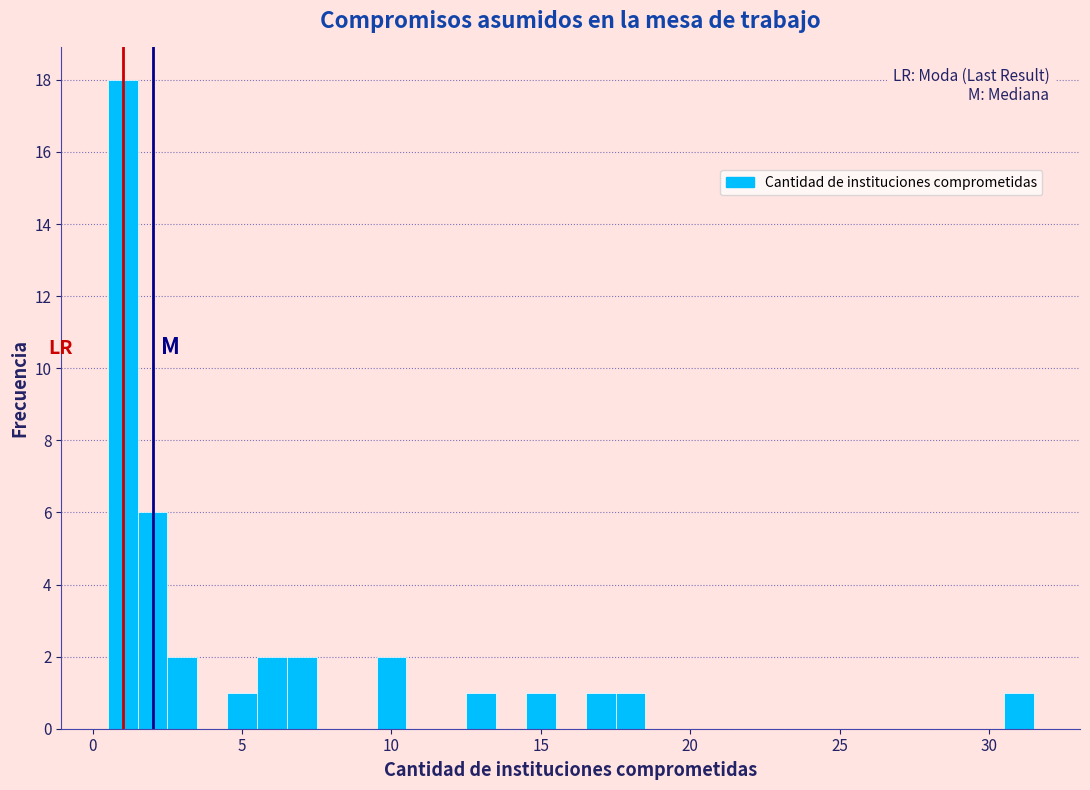

Read against the x-axis, roughly where is the centre of the tallest bar?

1.0